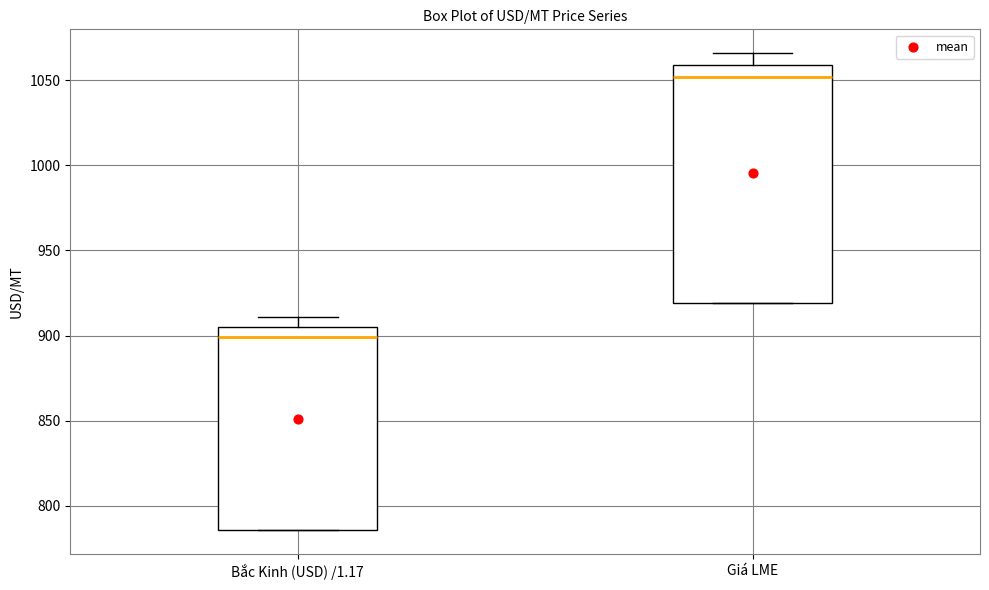

Comparing the boxes themselves (not the whiskers), which one is the tallest?

Giá LME